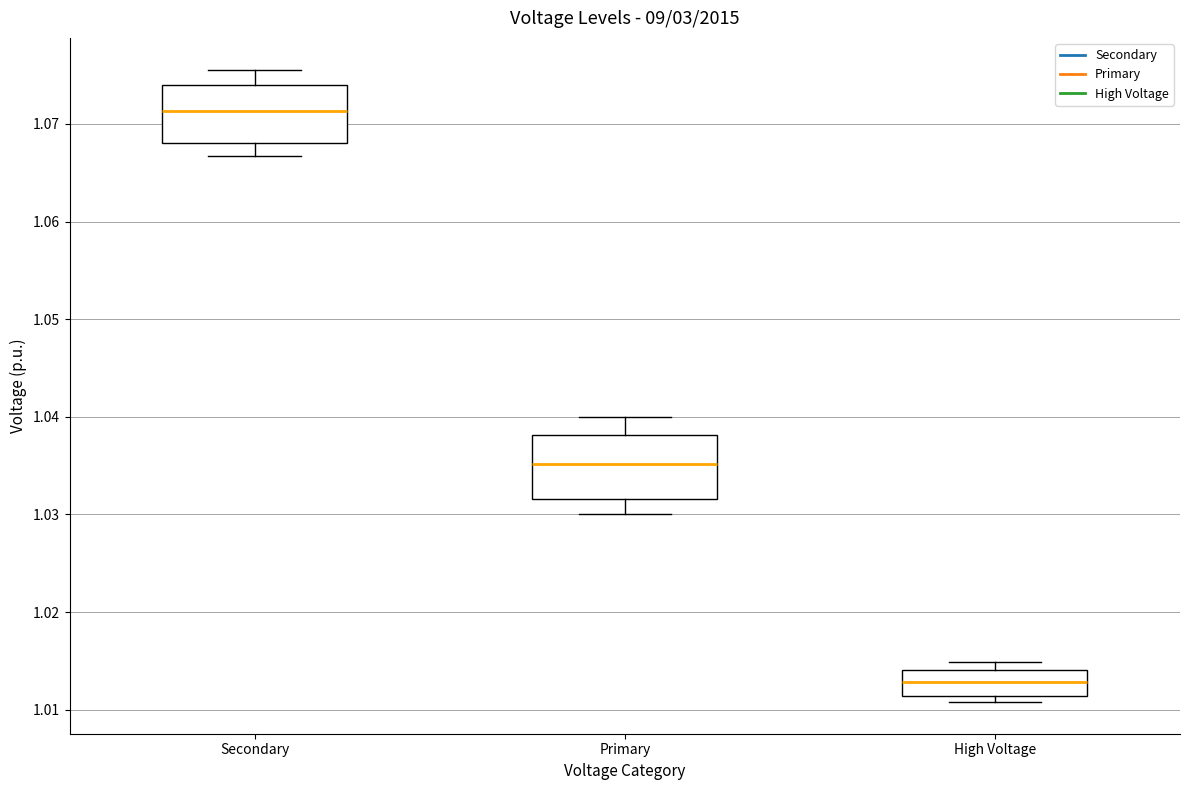

Reading left to right, read every box against the y-axis: the position of its median line, the range the box covers, and the ends of its whiskers. The values are not printed on the chart, so give them approximately, as read against the axis.

Secondary: median 1.071, box 1.068 to 1.074, whiskers 1.067 to 1.076
Primary: median 1.035, box 1.032 to 1.038, whiskers 1.030 to 1.040
High Voltage: median 1.013, box 1.011 to 1.014, whiskers 1.011 (just below the box's lower edge) to 1.015